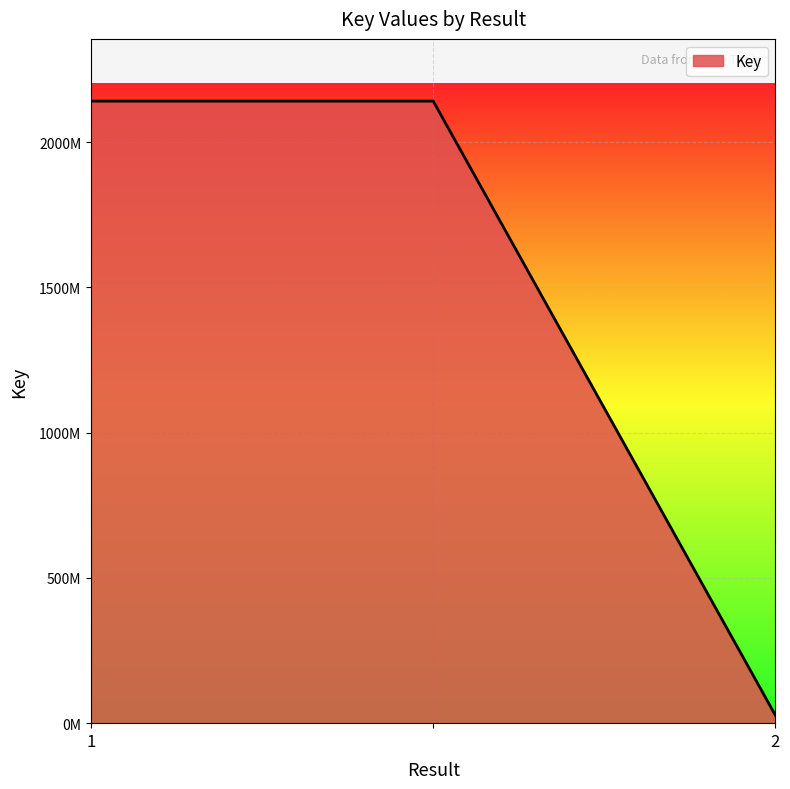

Reading left to right, what are all the values shown in this chart?

1=2140791023	=2140791023	2=27278720